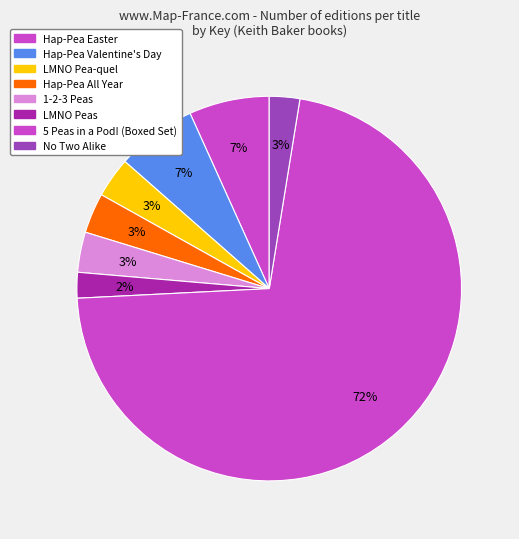

How many segments does this pie chart have?

8